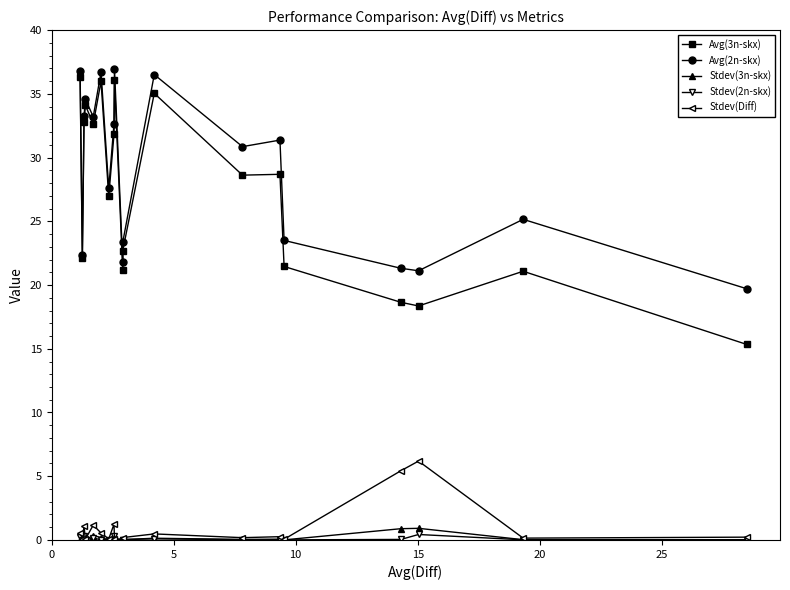

What are all the series names shown in the legend?

Avg(3n-skx), Avg(2n-skx), Stdev(3n-skx), Stdev(2n-skx), Stdev(Diff)